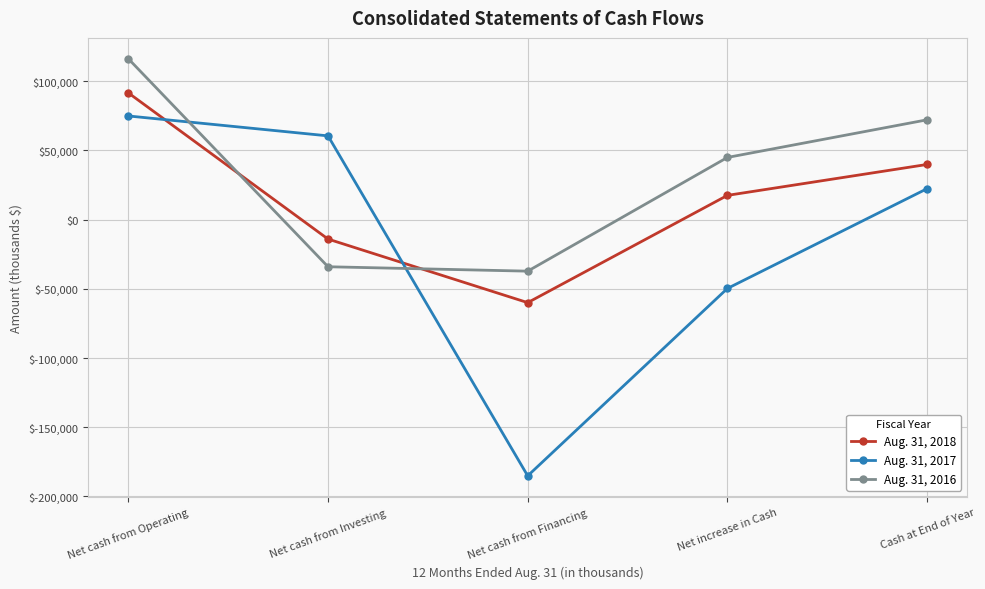

What is the value of the Aug. 31, 2016 point at the 4th from the left?

44901